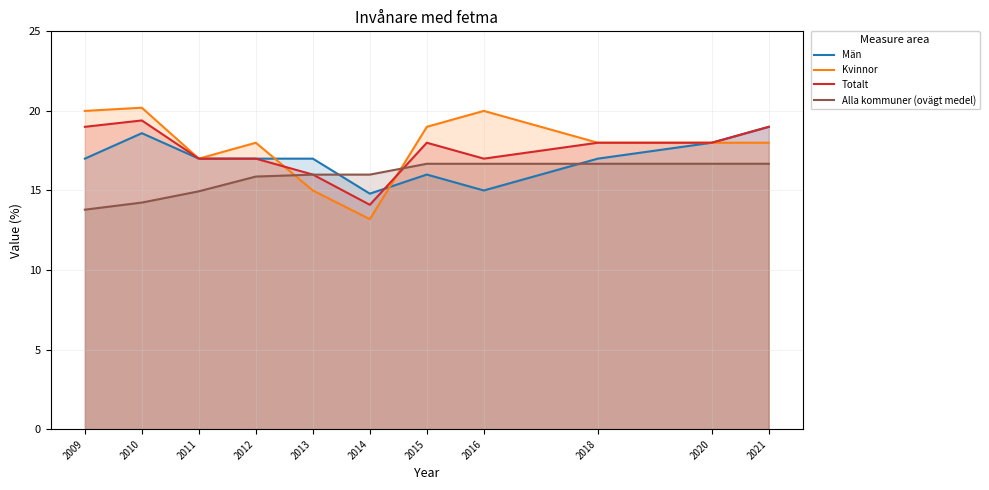

At which category is the sum across all series the highest?

2021